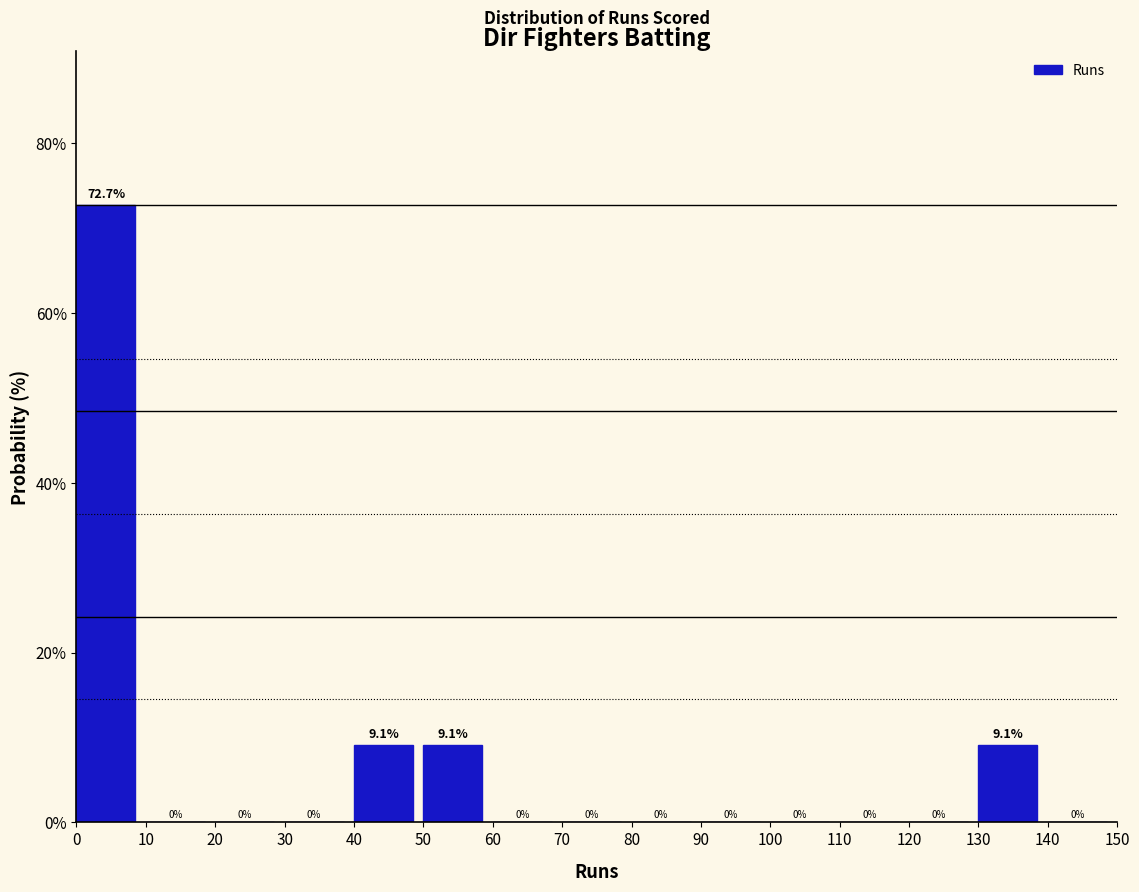

What is the height of the bar covering 40 to 50 on the x-axis?

9.1